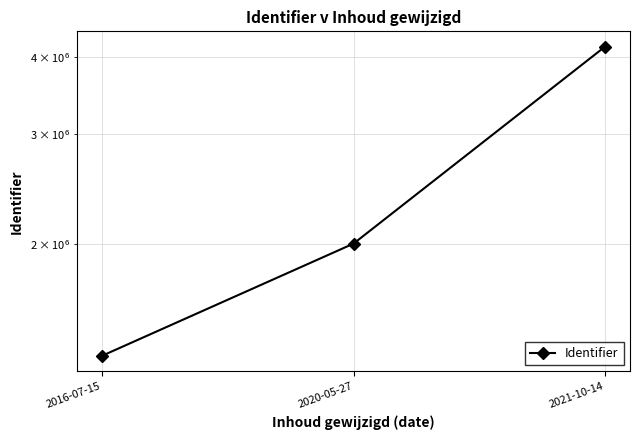

What value does the data have at 2020-05-27?

2000713.2